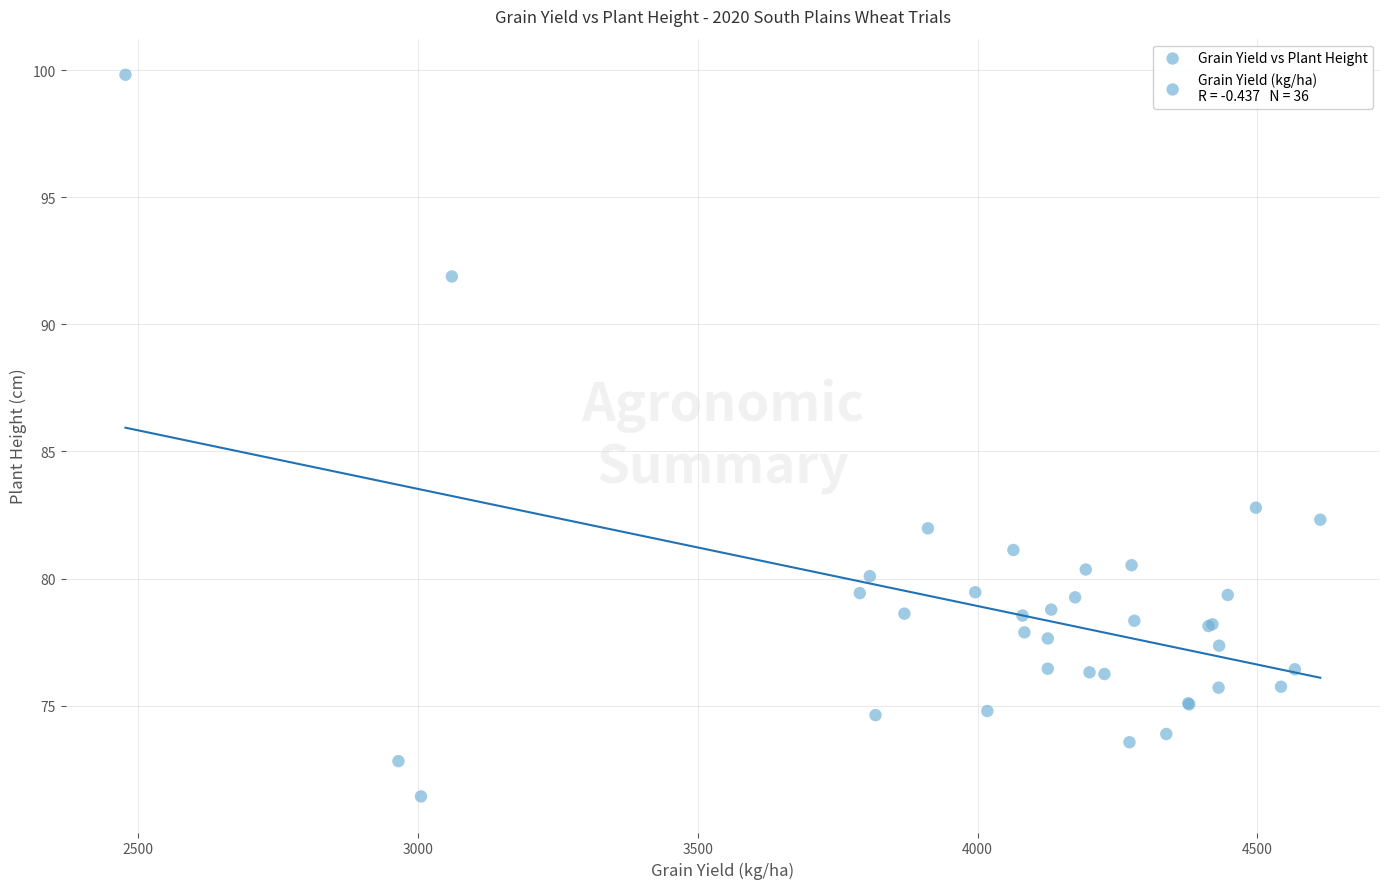

What Y value in the scatter plot is closest to 85?

82.8